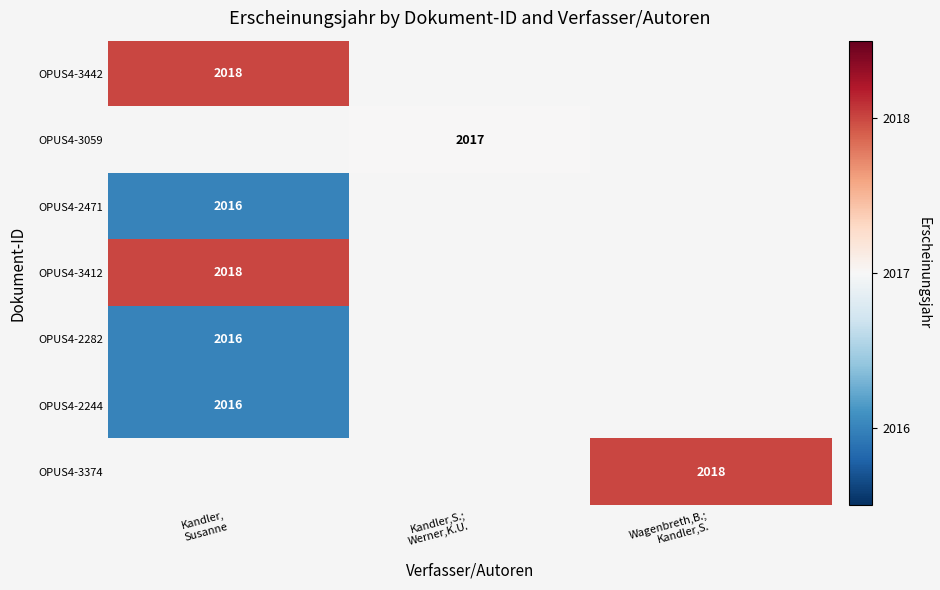

What is the maximum value shown in the chart?

2018.0